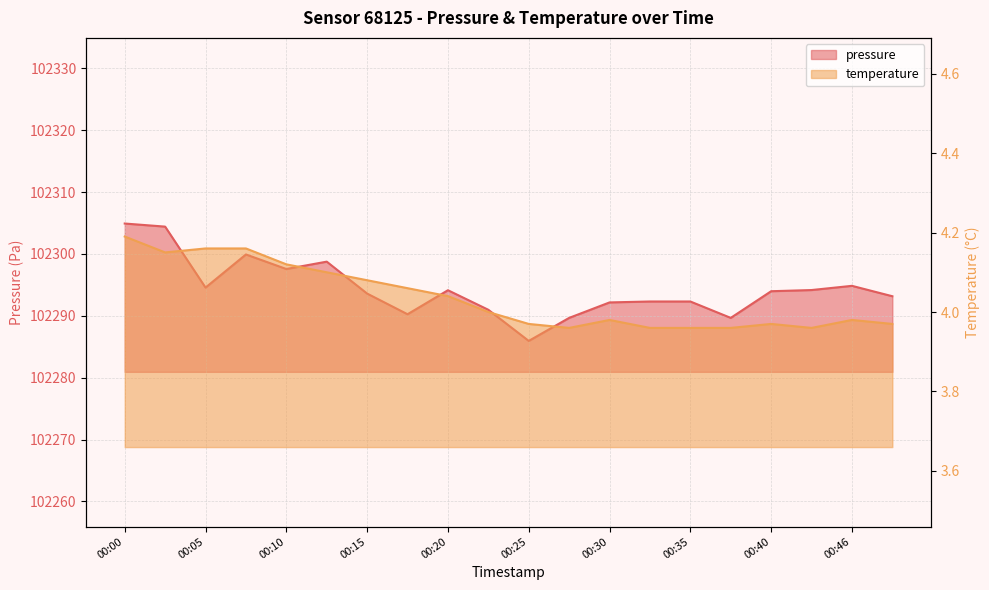

True or false: pressure has more than 1 points higher than both neighbors.

True